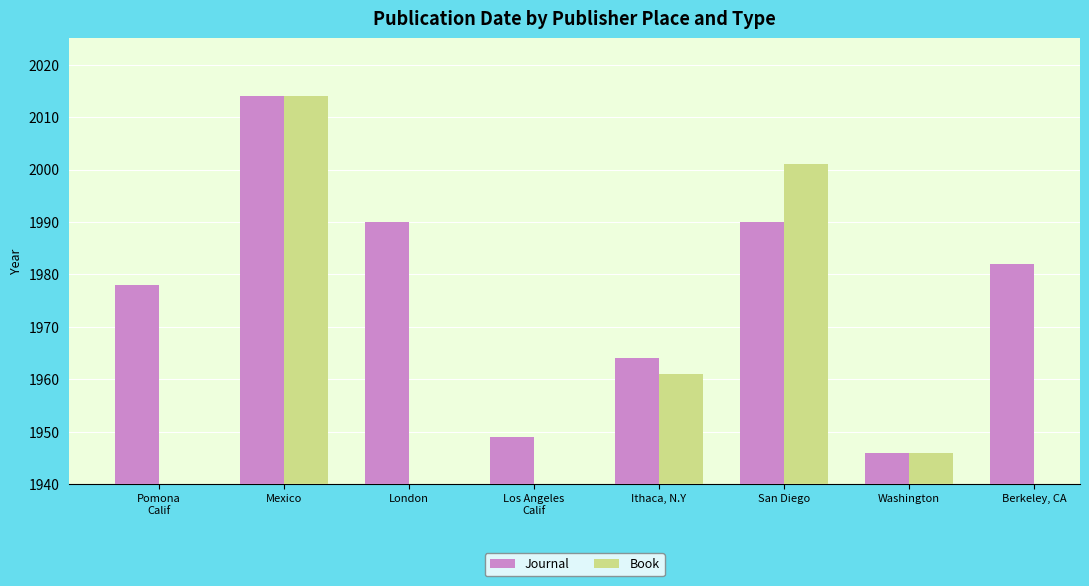

Is the value of Journal at Mexico greater than the value of Book at Los Angeles
Calif?

No